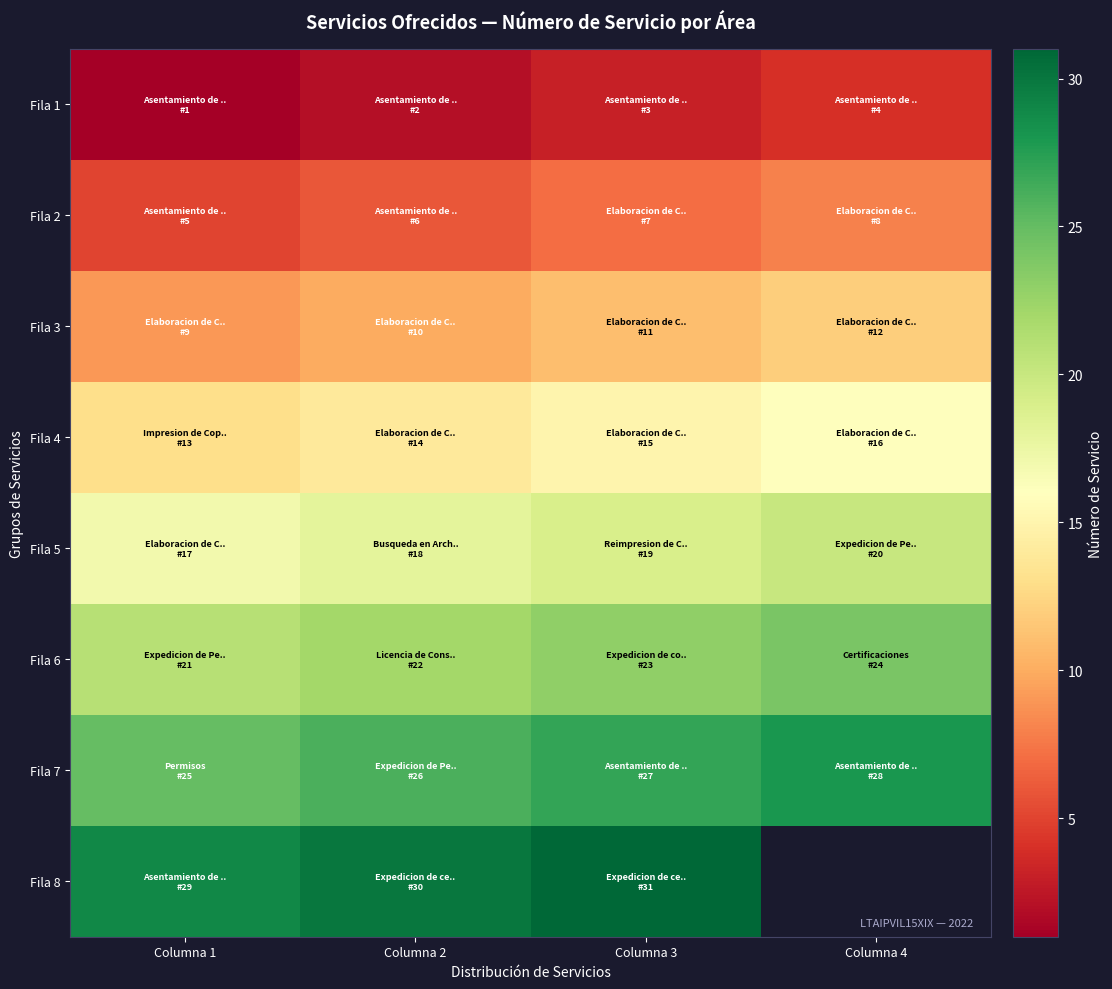

How many data points does each series have?

4